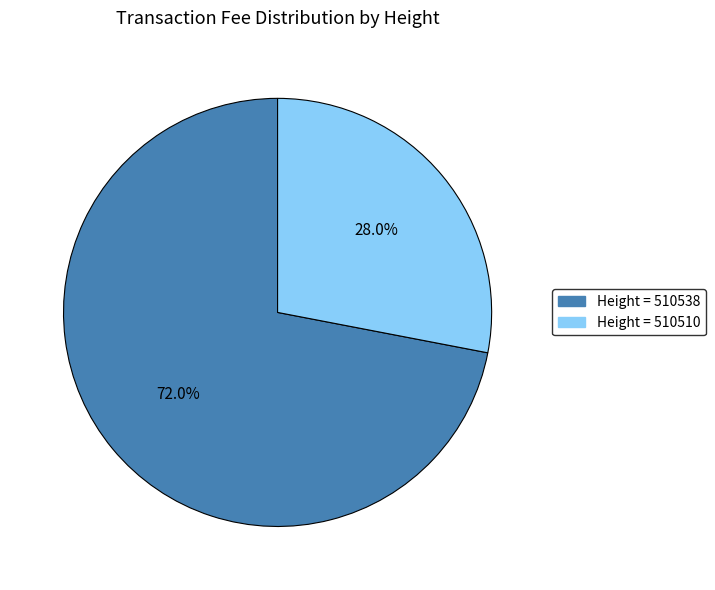

Is there any slice that represents more than half of the pie?

Yes